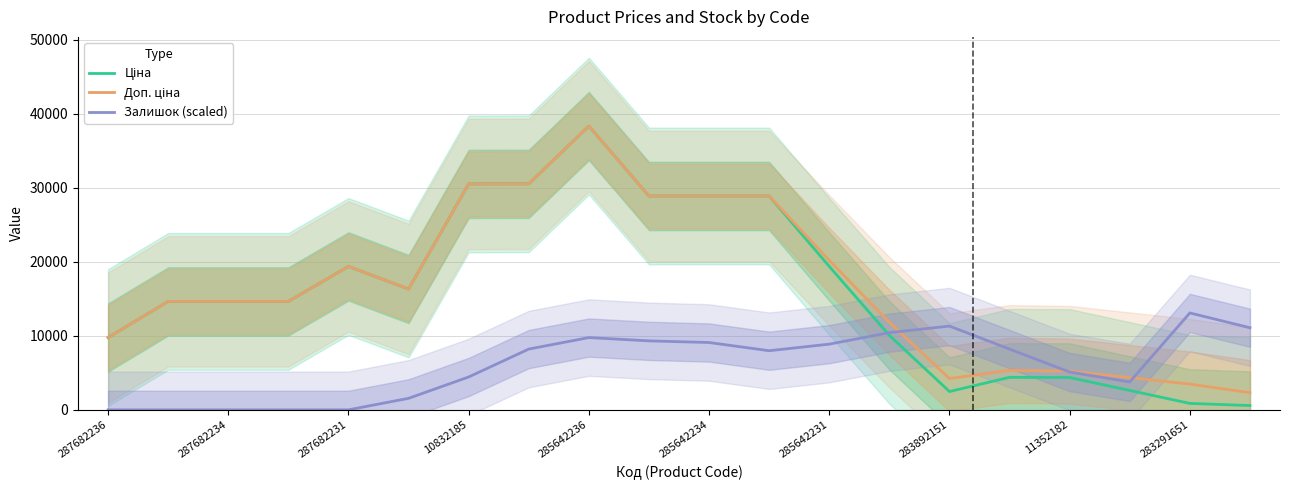

What is the maximum value for Залишок (scaled)?

13088.7